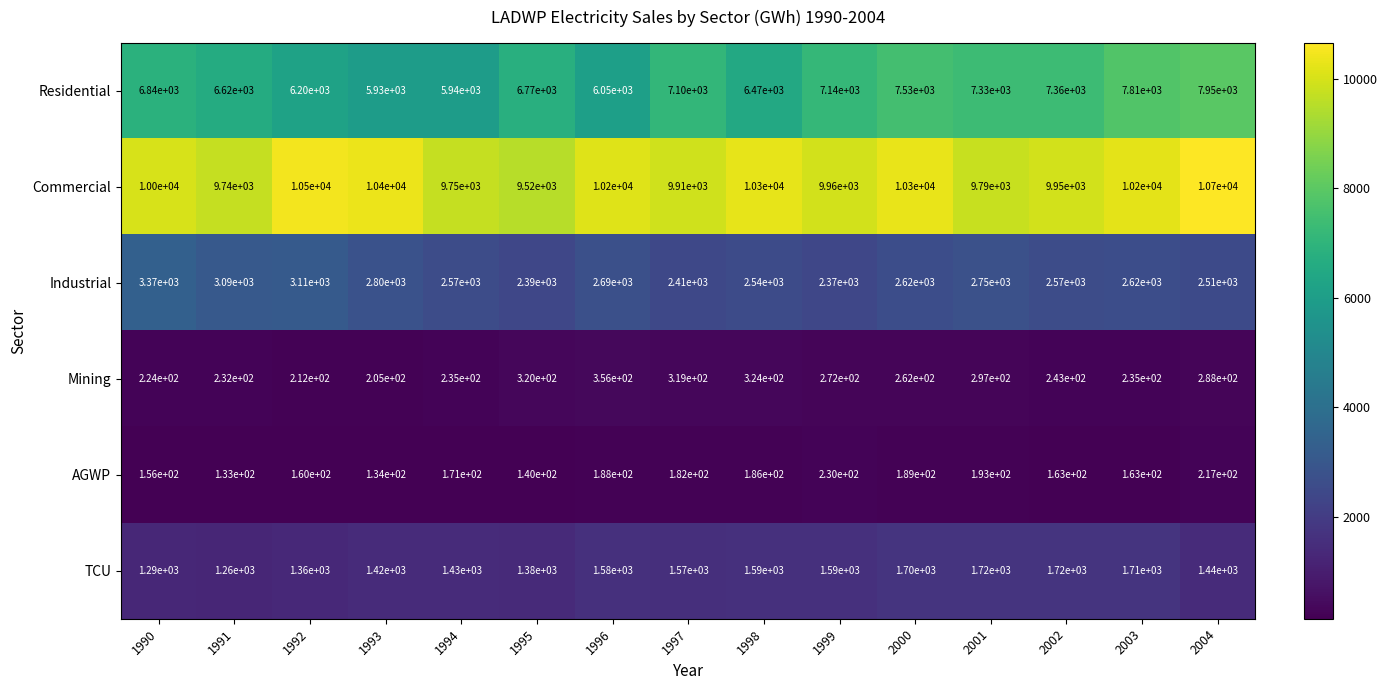

At which label is TCU closest to 1490?

2004